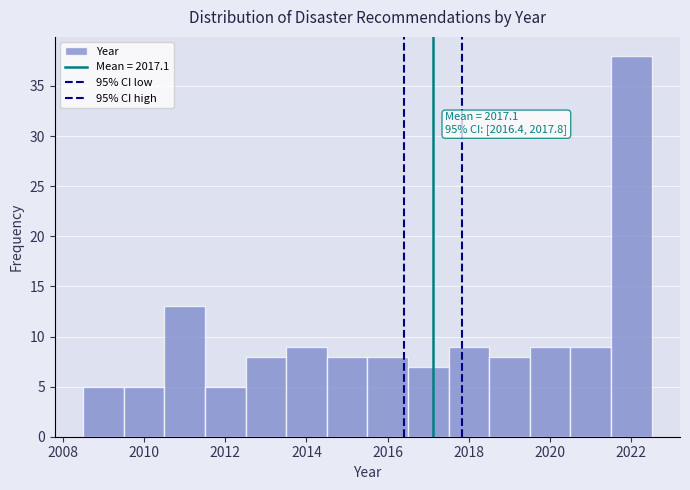

Which range on the x-axis has the tallest bar?

2021.5 to 2022.5